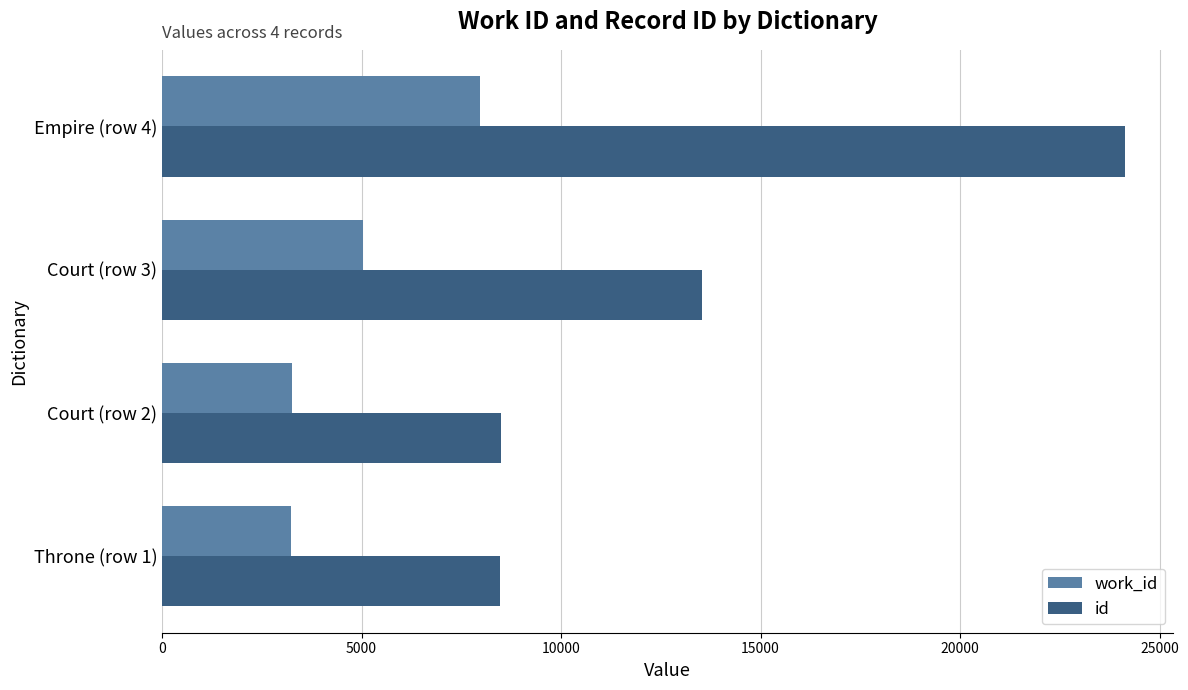

What is the difference between the highest and lowest values at Court (row 3)?

8493